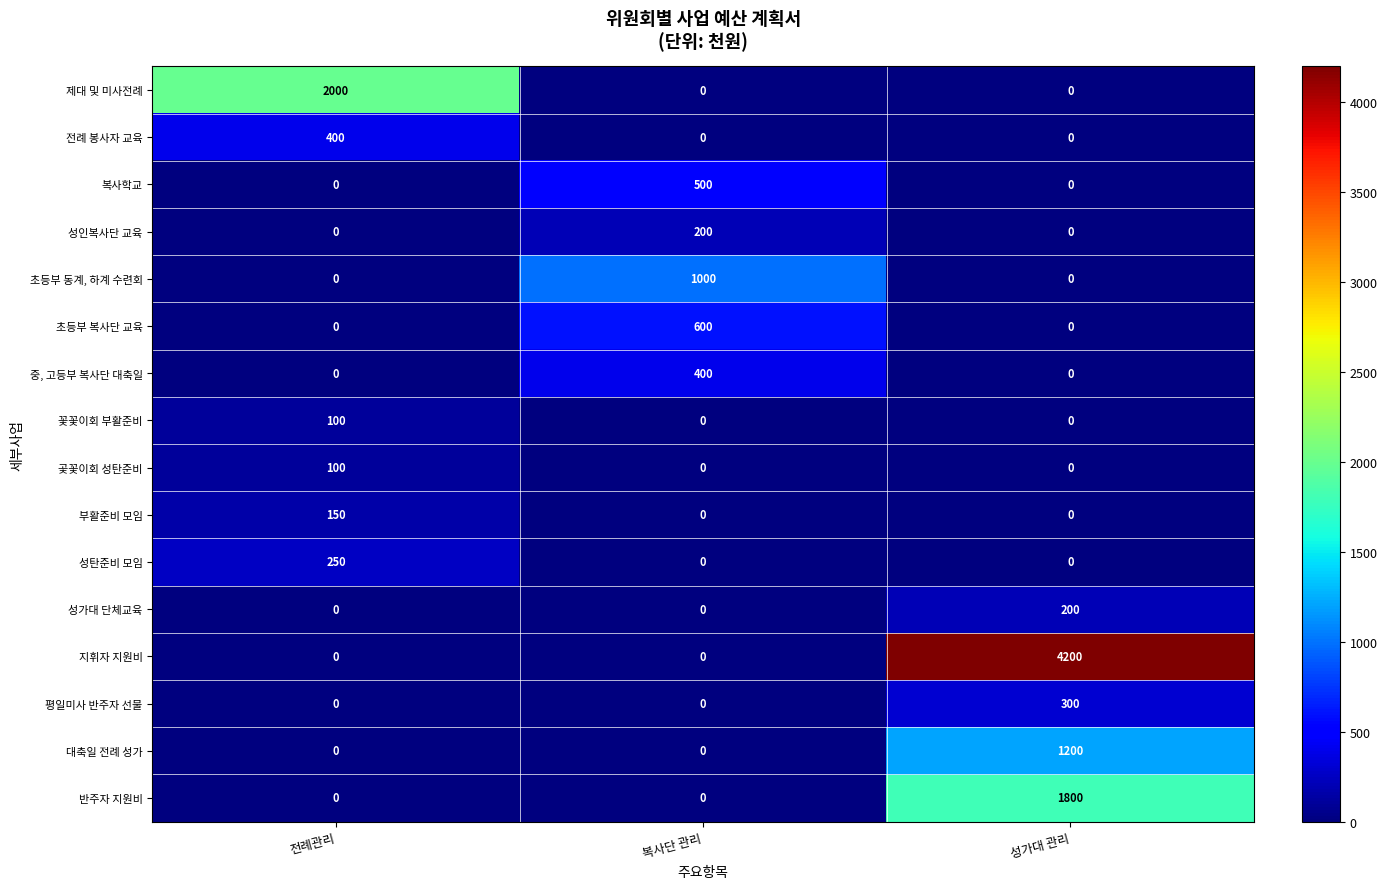

How many distinct data groups are displayed?

16